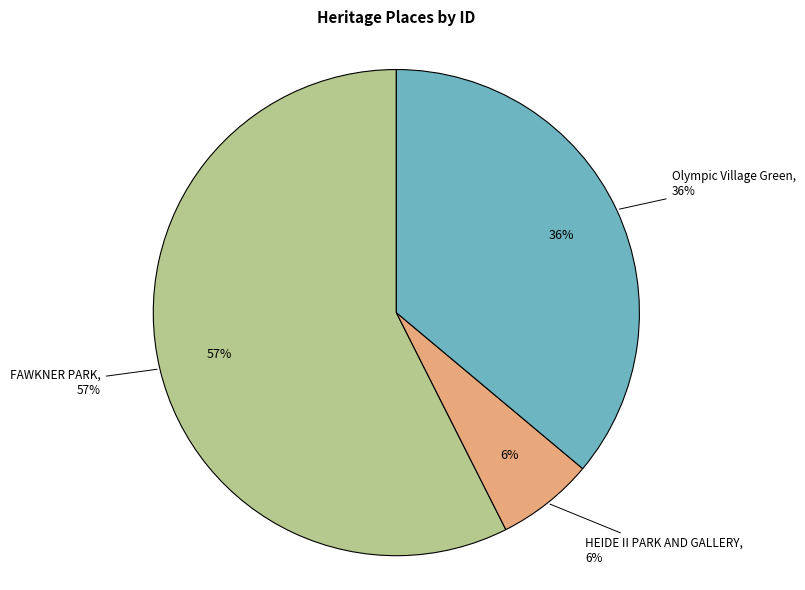

Which slice is the smallest?

HEIDE II PARK AND GALLERY